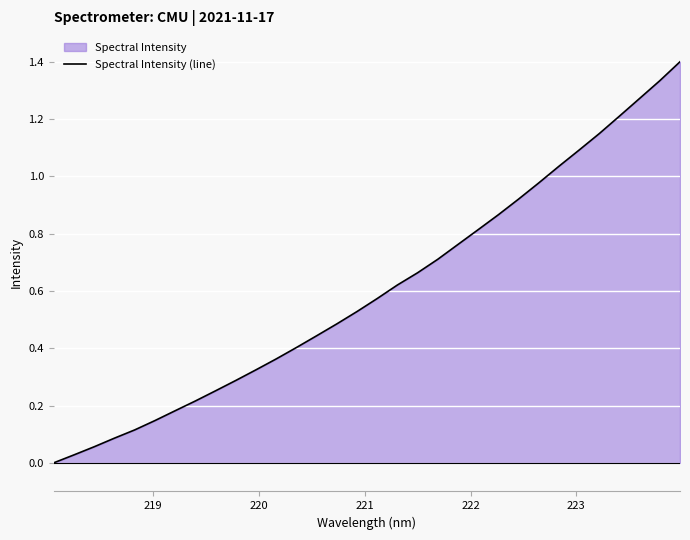

What is the difference between the maximum and minimum values?

1.4